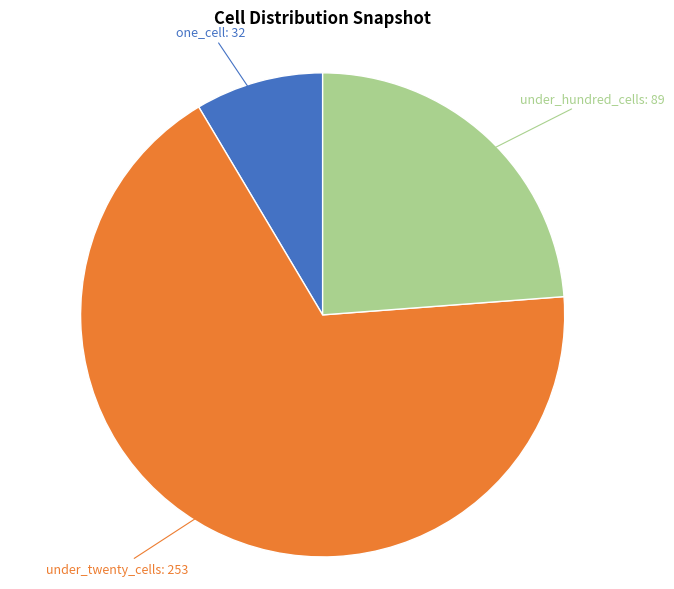

Is there any slice that represents more than half of the pie?

Yes